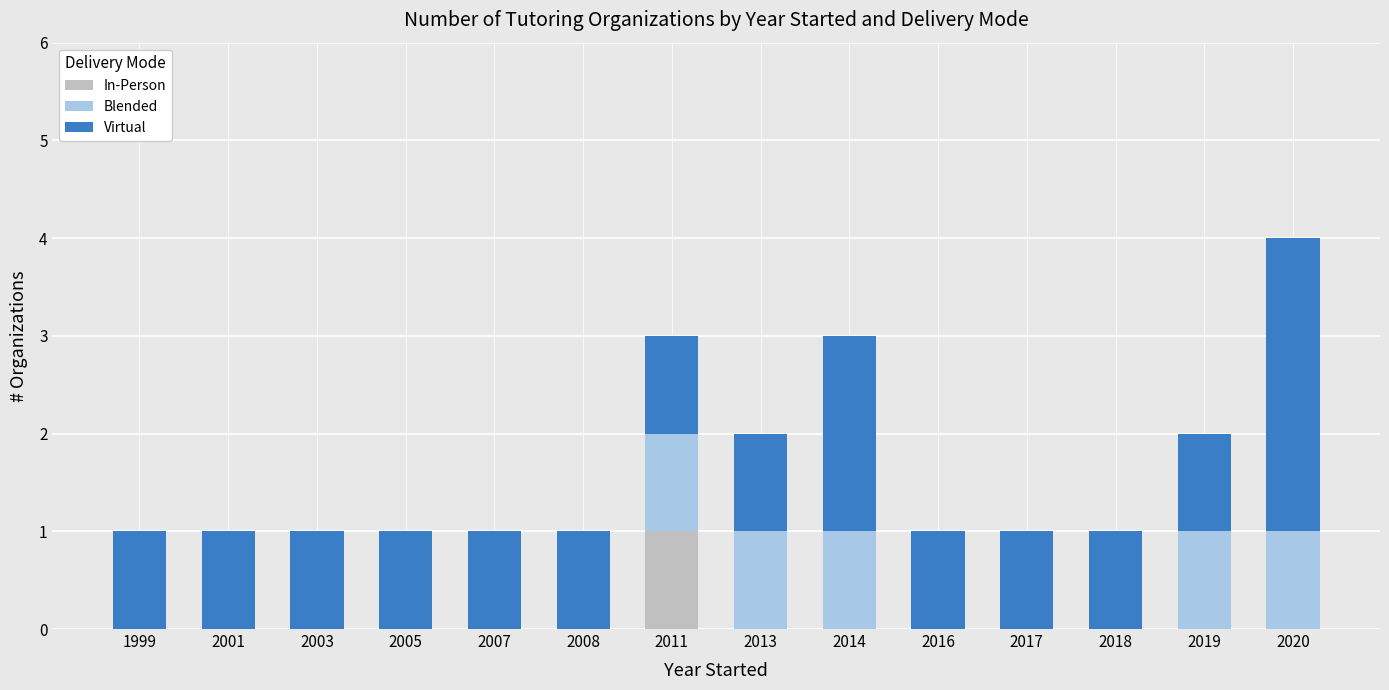

The In-Person series shows 0 at 2008. True or false?

True